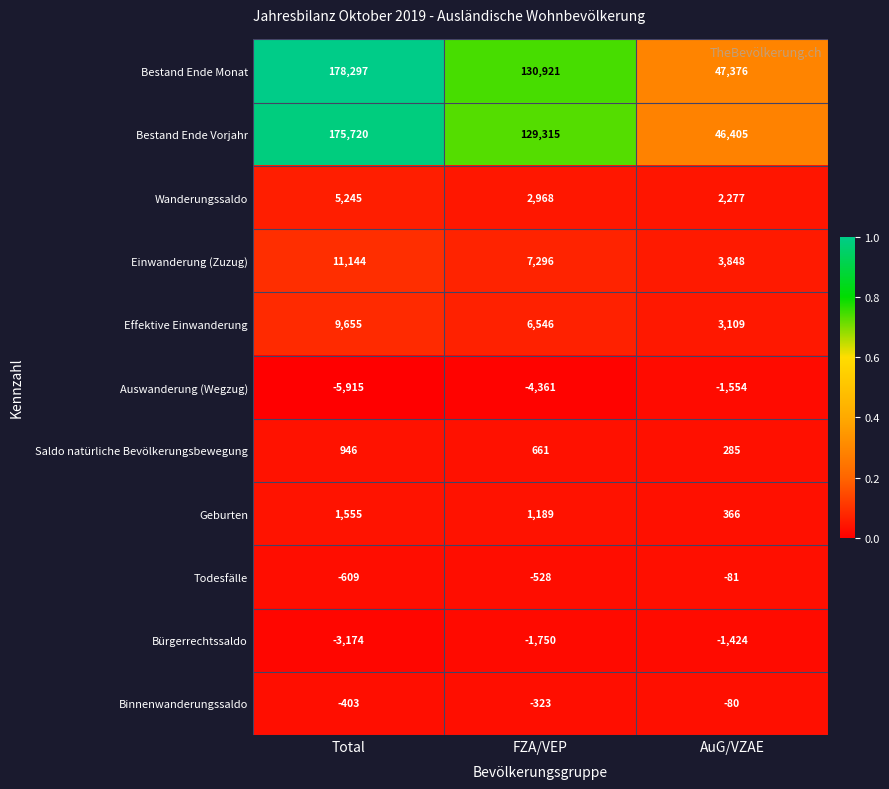

What is the maximum value for Bestand Ende Vorjahr?

175720